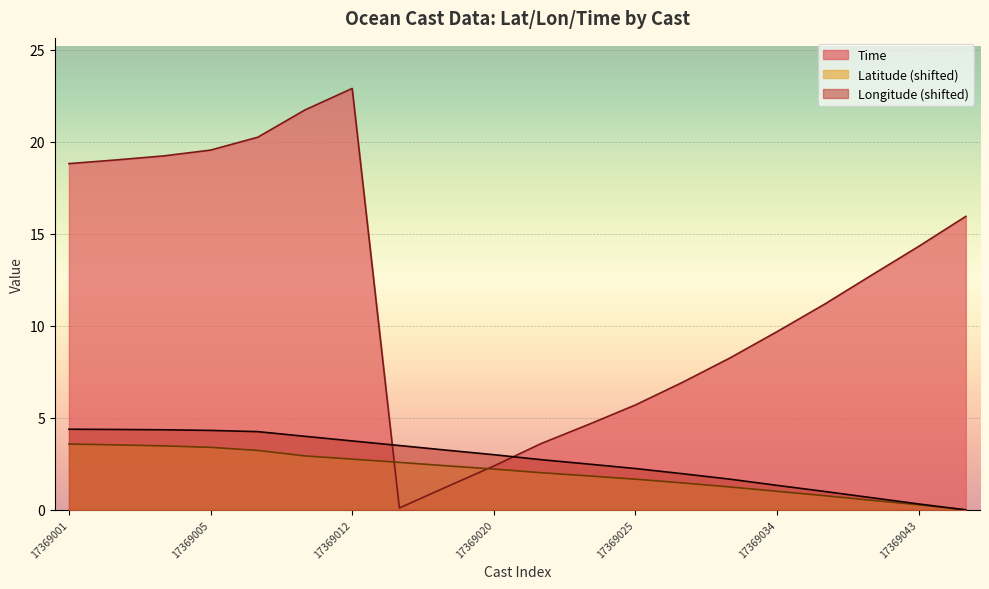

What is the total value across all series at 17369025?

9.6